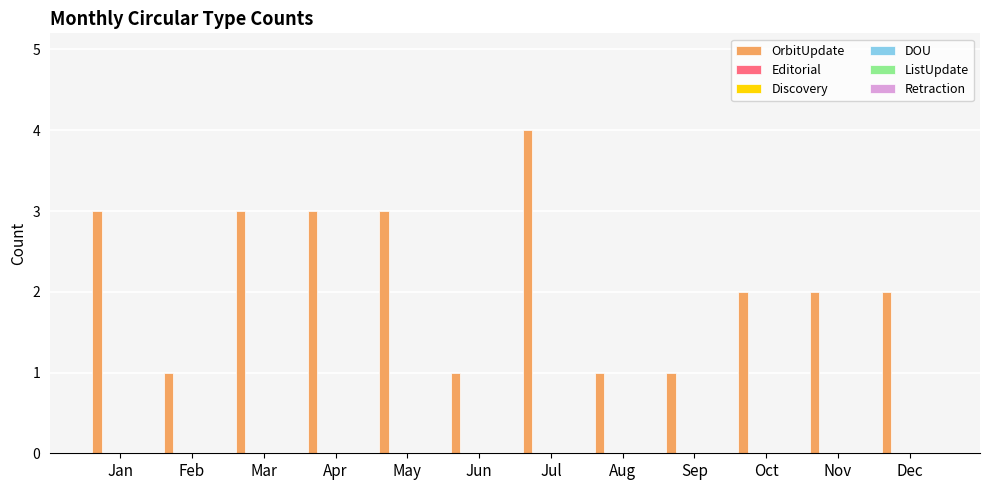

What is the maximum value shown in the chart?

4